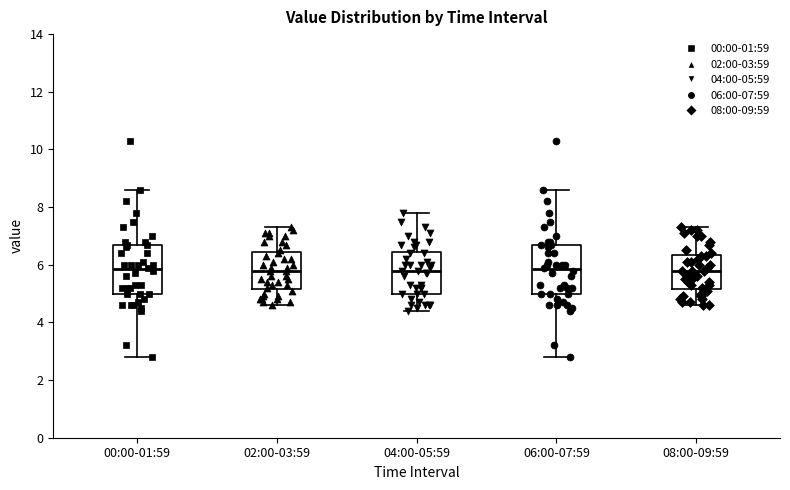

Where is the lower edge of the box for 04:00-05:59 on the y-axis? The values are not printed on the chart, so give them approximately, as read against the axis.

5.0